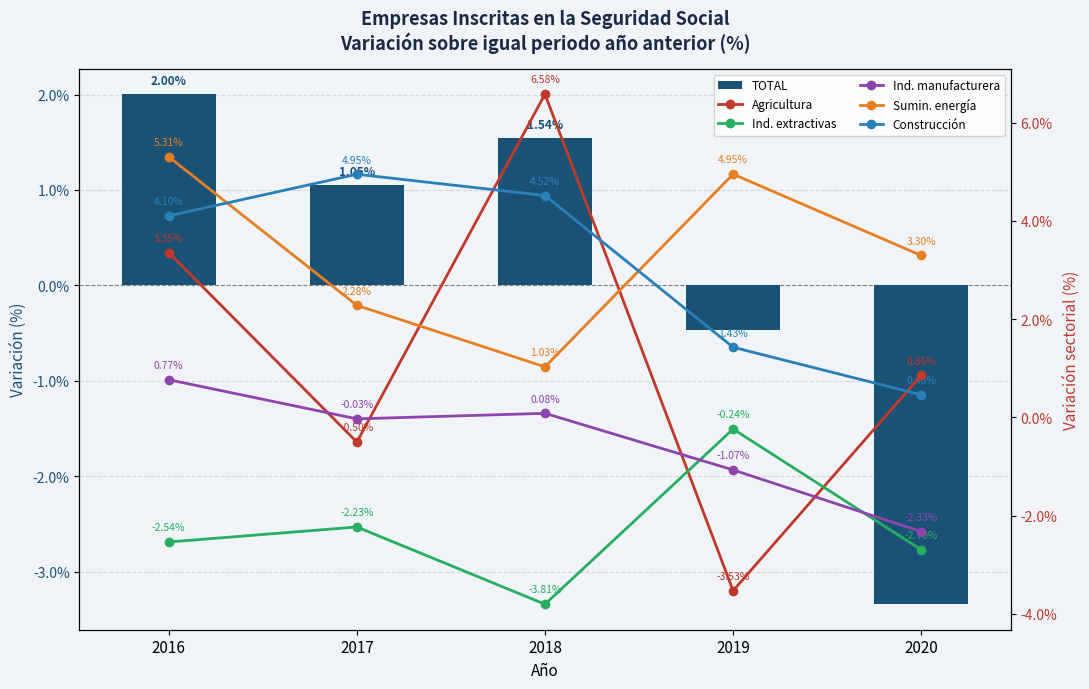

What is the value of the Construcción bar at the 4th from the left?

1.4